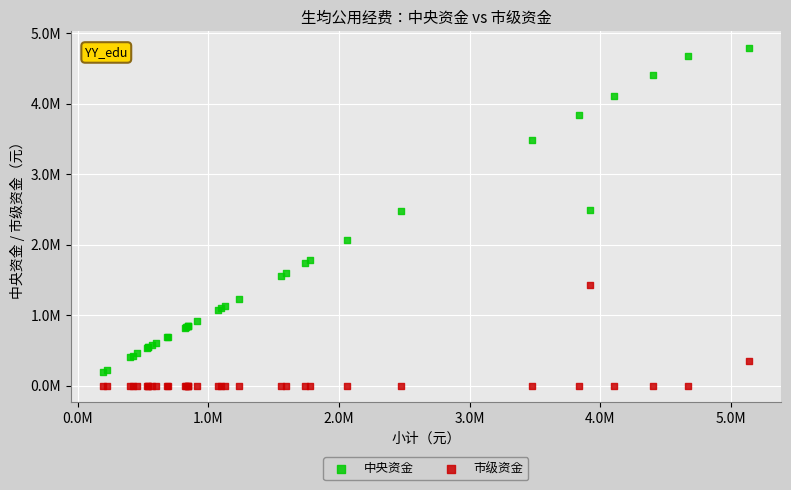

What are all the series names shown in the legend?

中央资金, 市级资金